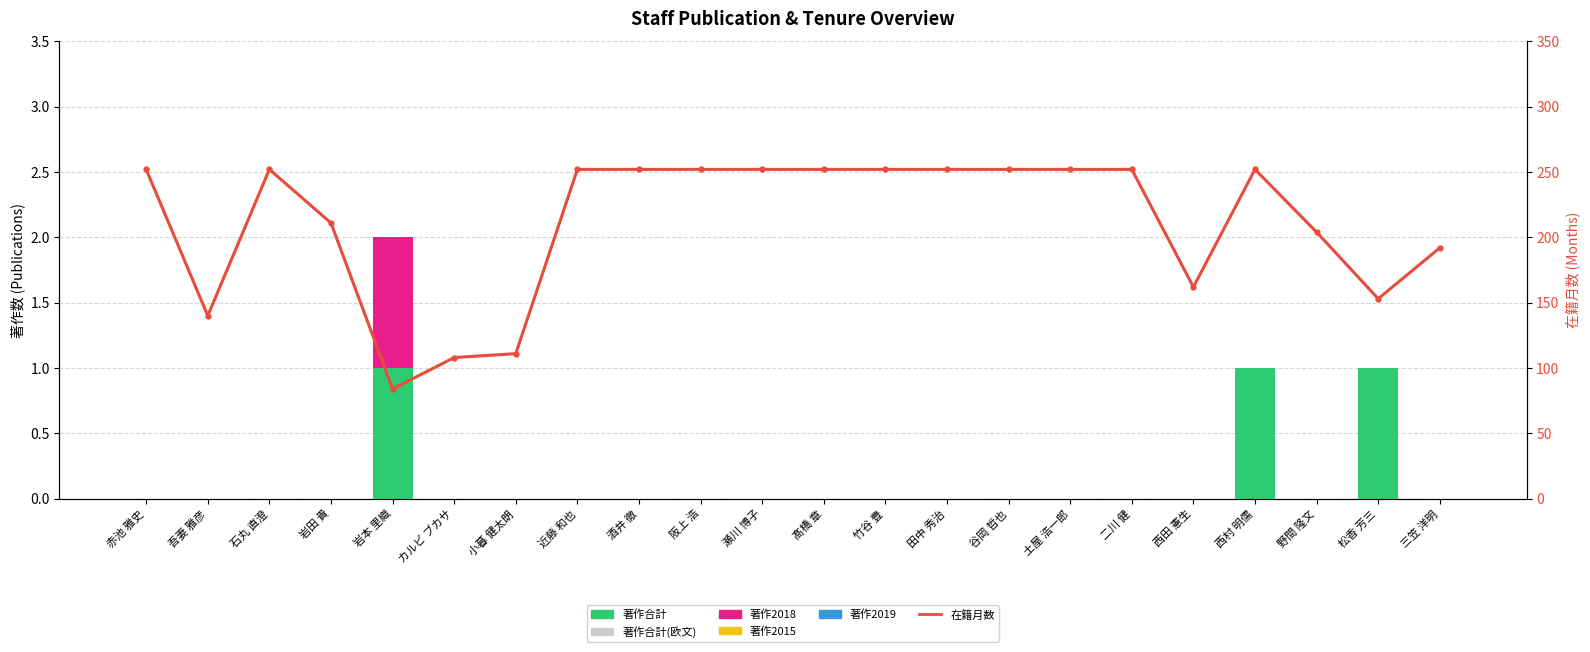

Reading left to right, transcribe all the data shown in this chart.

著作合計: 0	0	0	0	1	0	0	0	0	0	0	0	0	0	0	0	0	0	1	0	1	0
著作合計(欧文): 0	0	0	0	0	0	0	0	0	0	0	0	0	0	0	0	0	0	0	0	0	0
著作2018: 0	0	0	0	1	0	0	0	0	0	0	0	0	0	0	0	0	0	0	0	0	0
著作2015: 0	0	0	0	0	0	0	0	0	0	0	0	0	0	0	0	0	0	0	0	0	0
著作2019: 0	0	0	0	0	0	0	0	0	0	0	0	0	0	0	0	0	0	0	0	0	0
在籍月数: 252	140	252	211	84	108	111	252	252	252	252	252	252	252	252	252	252	162	252	204	153	192